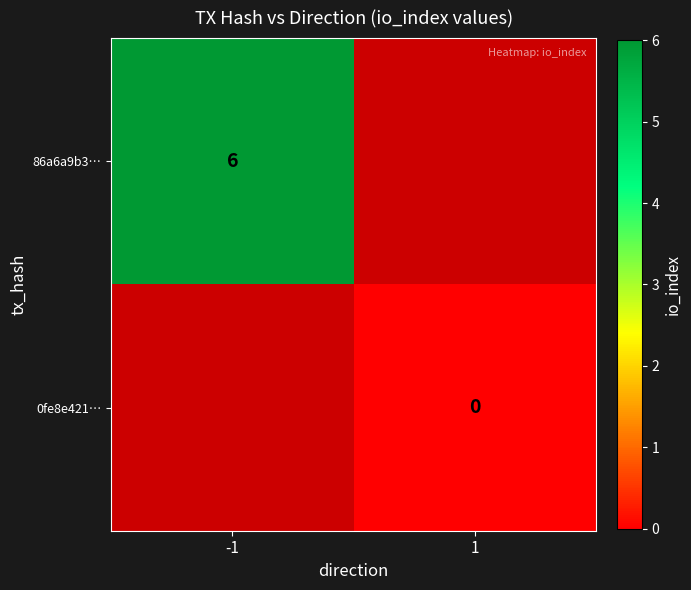

Is it true that 86a6a9b3… equals 8 at -1?

False